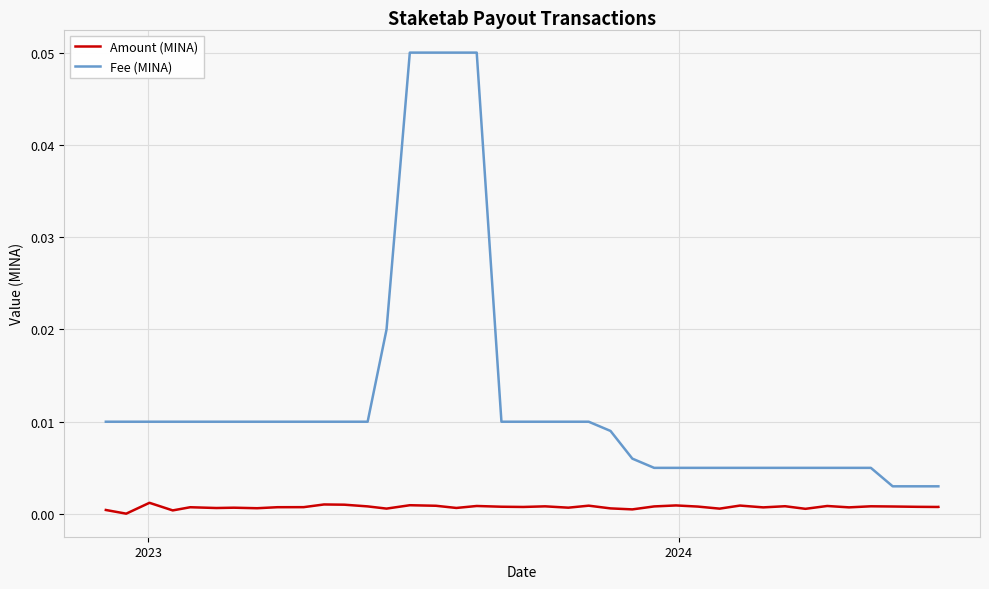

How many lines are shown in the chart?

2